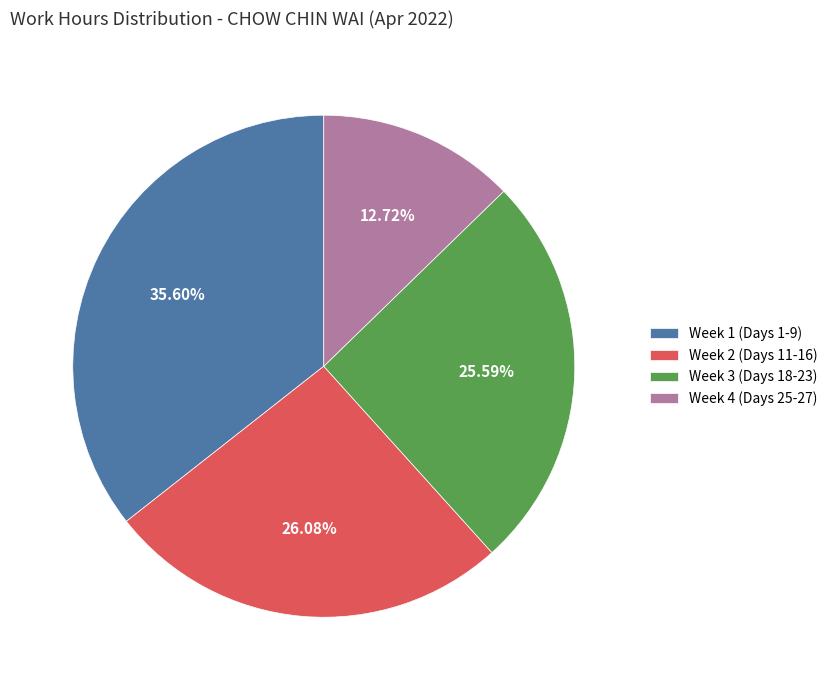

Which category has the biggest portion of the pie?

Week 1 (Days 1-9)